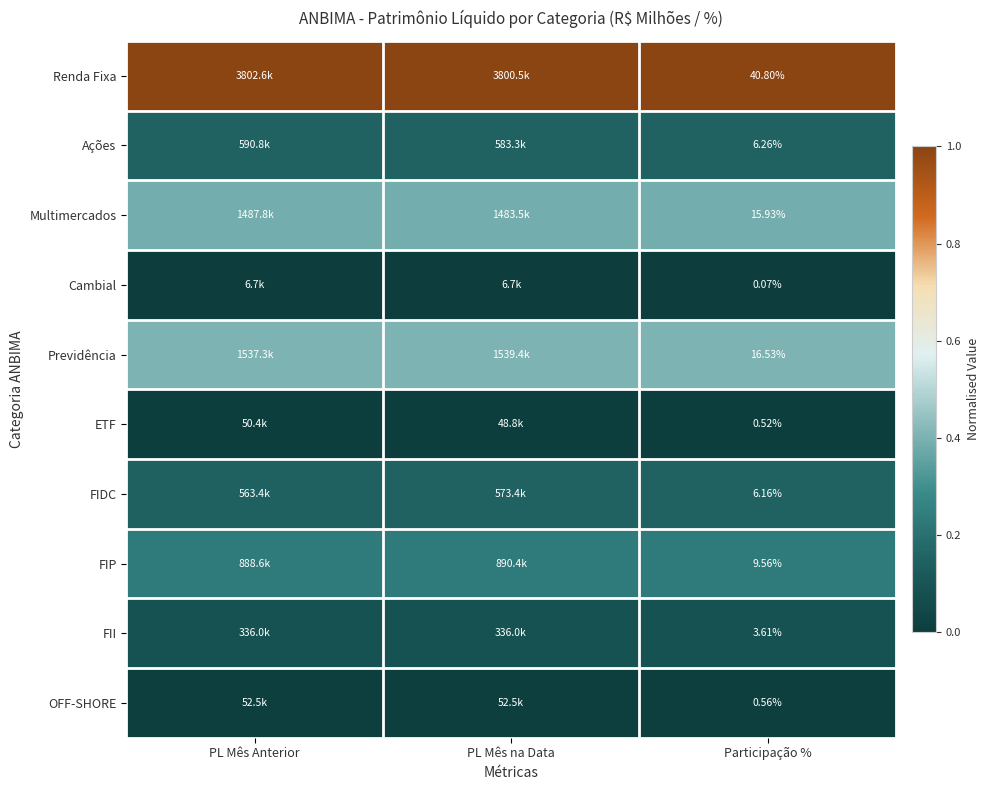

What is the total value across all series at Participação %?

100.0